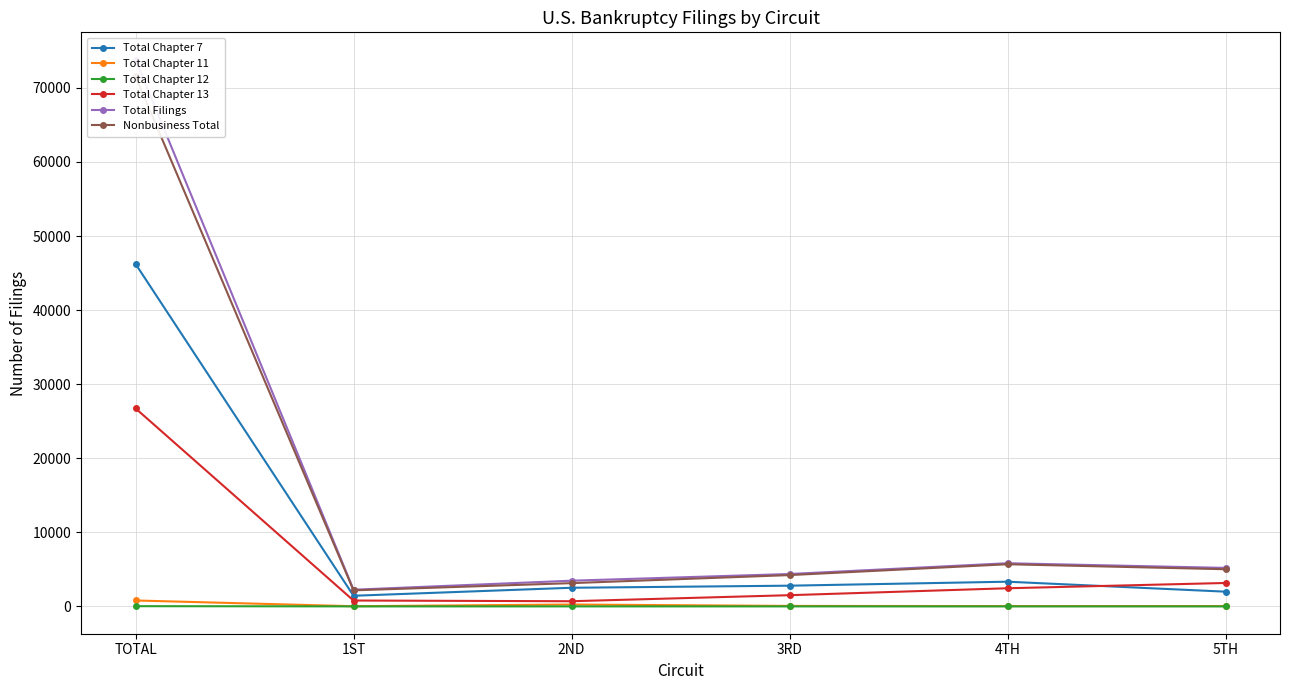

True or false: Total Filings and Total Chapter 11 intersect in this chart.

False